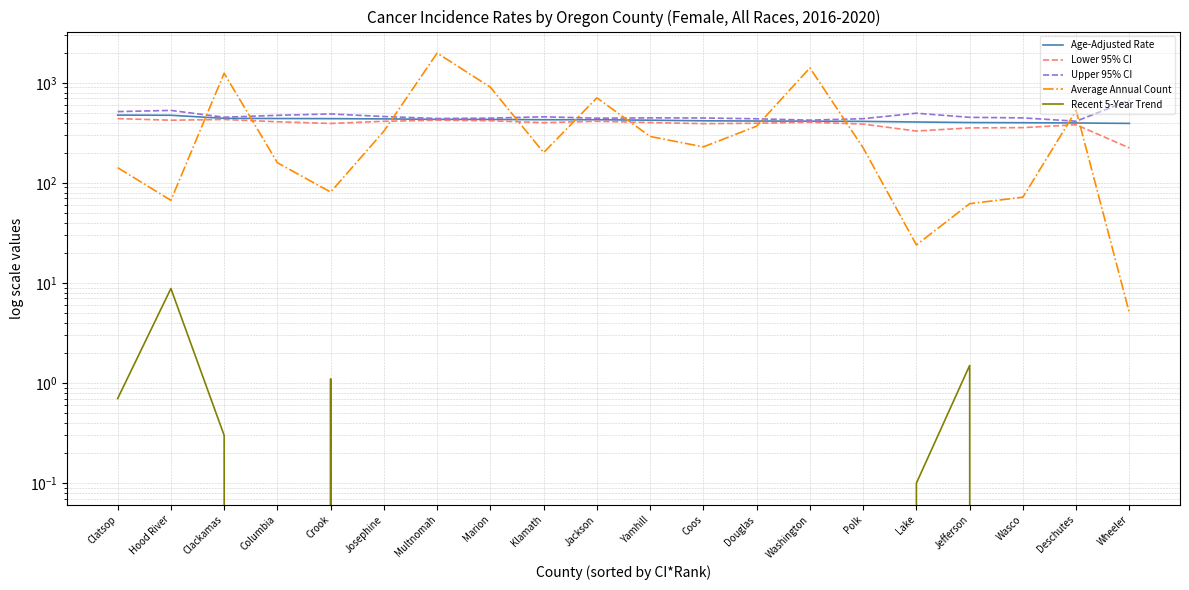

Which series has the widest spread of values?

Average Annual Count